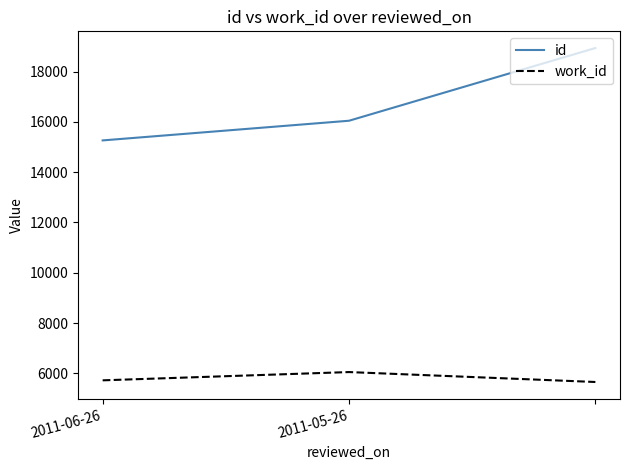

What is the greatest value displayed?

18937